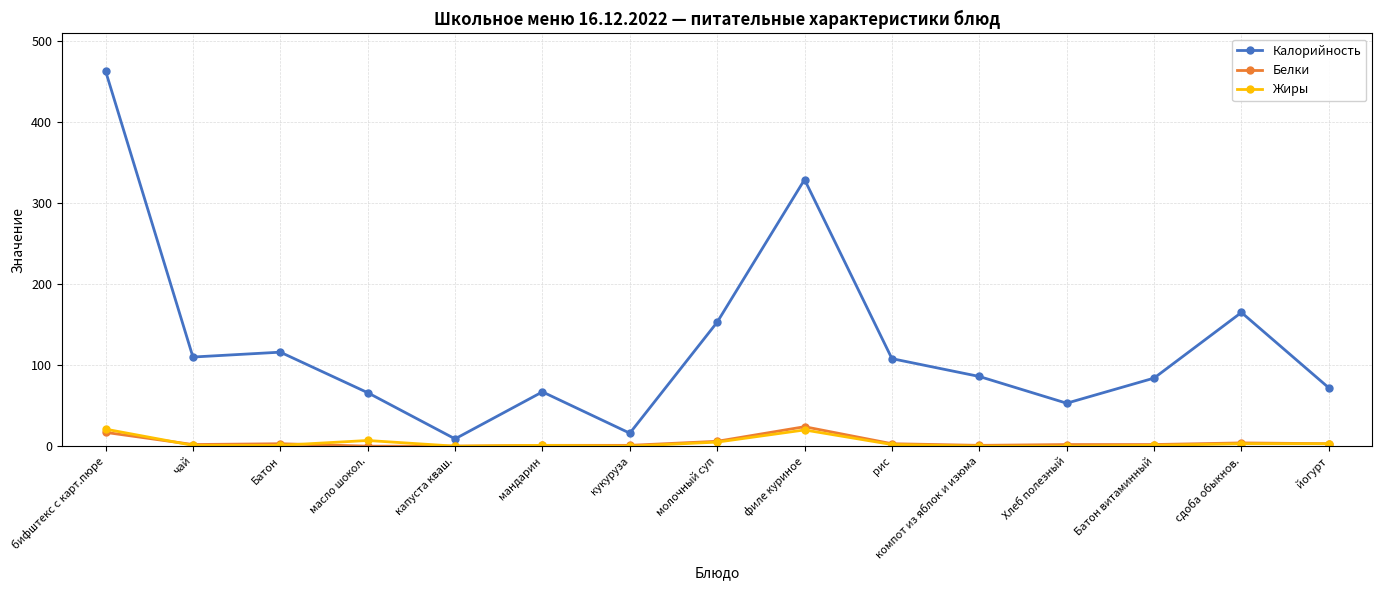

True or false: Белки has more than 1 interior local peaks.

True